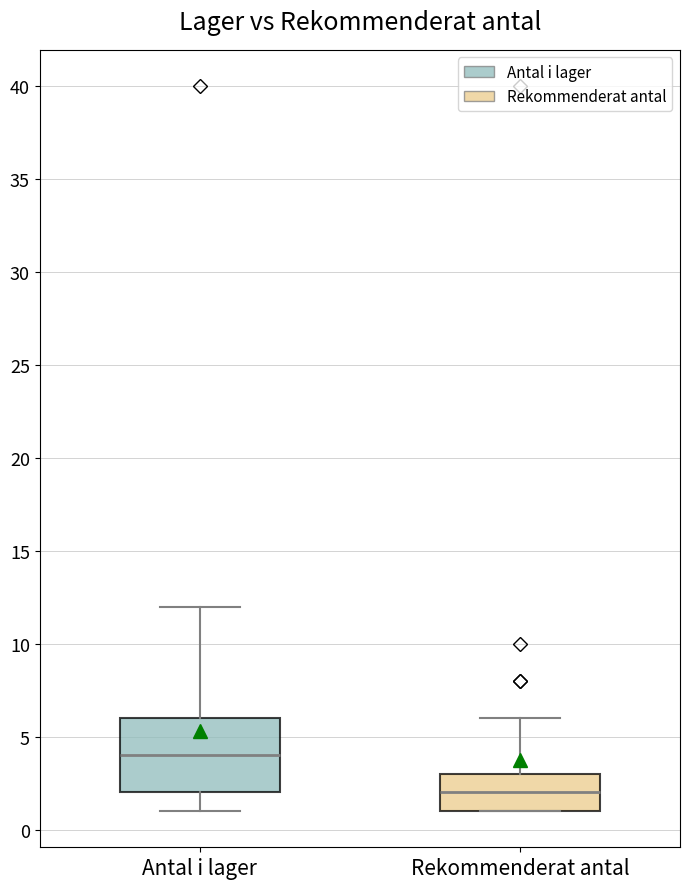

Which box is the tallest, from its lower edge to its upper edge?

Antal i lager